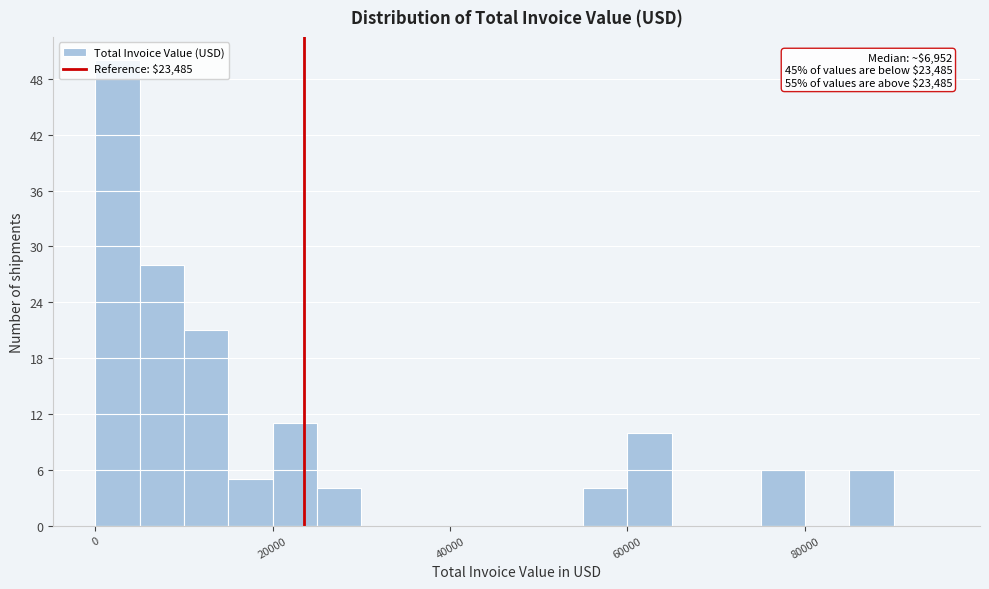

Read against the x-axis, roughly where is the centre of the tallest bar?

2000